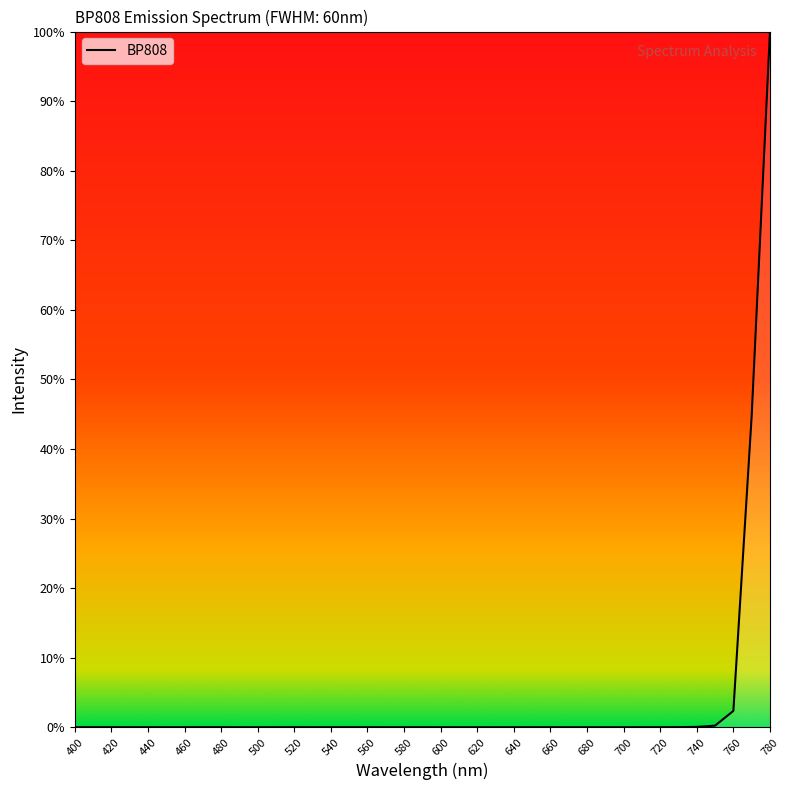

What is the difference between the maximum and minimum values?

100.0